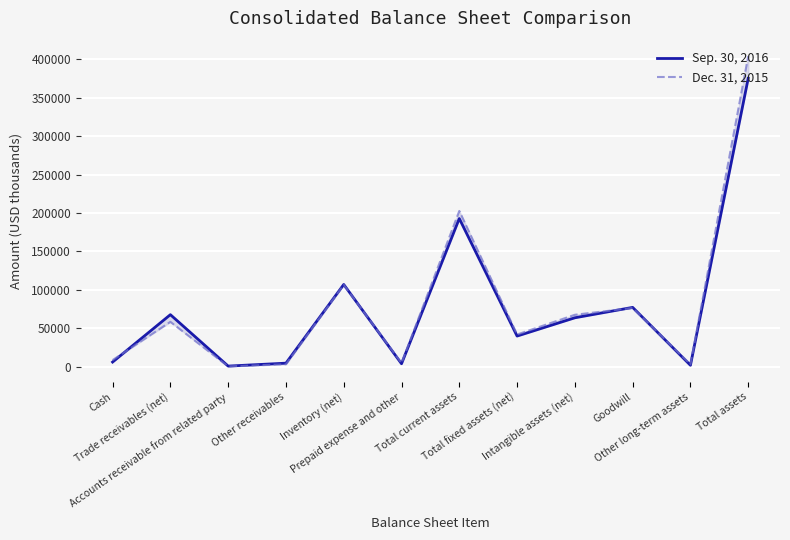

Which series ends up on top after the final intersection of Sep. 30, 2016 and Dec. 31, 2015?

Dec. 31, 2015